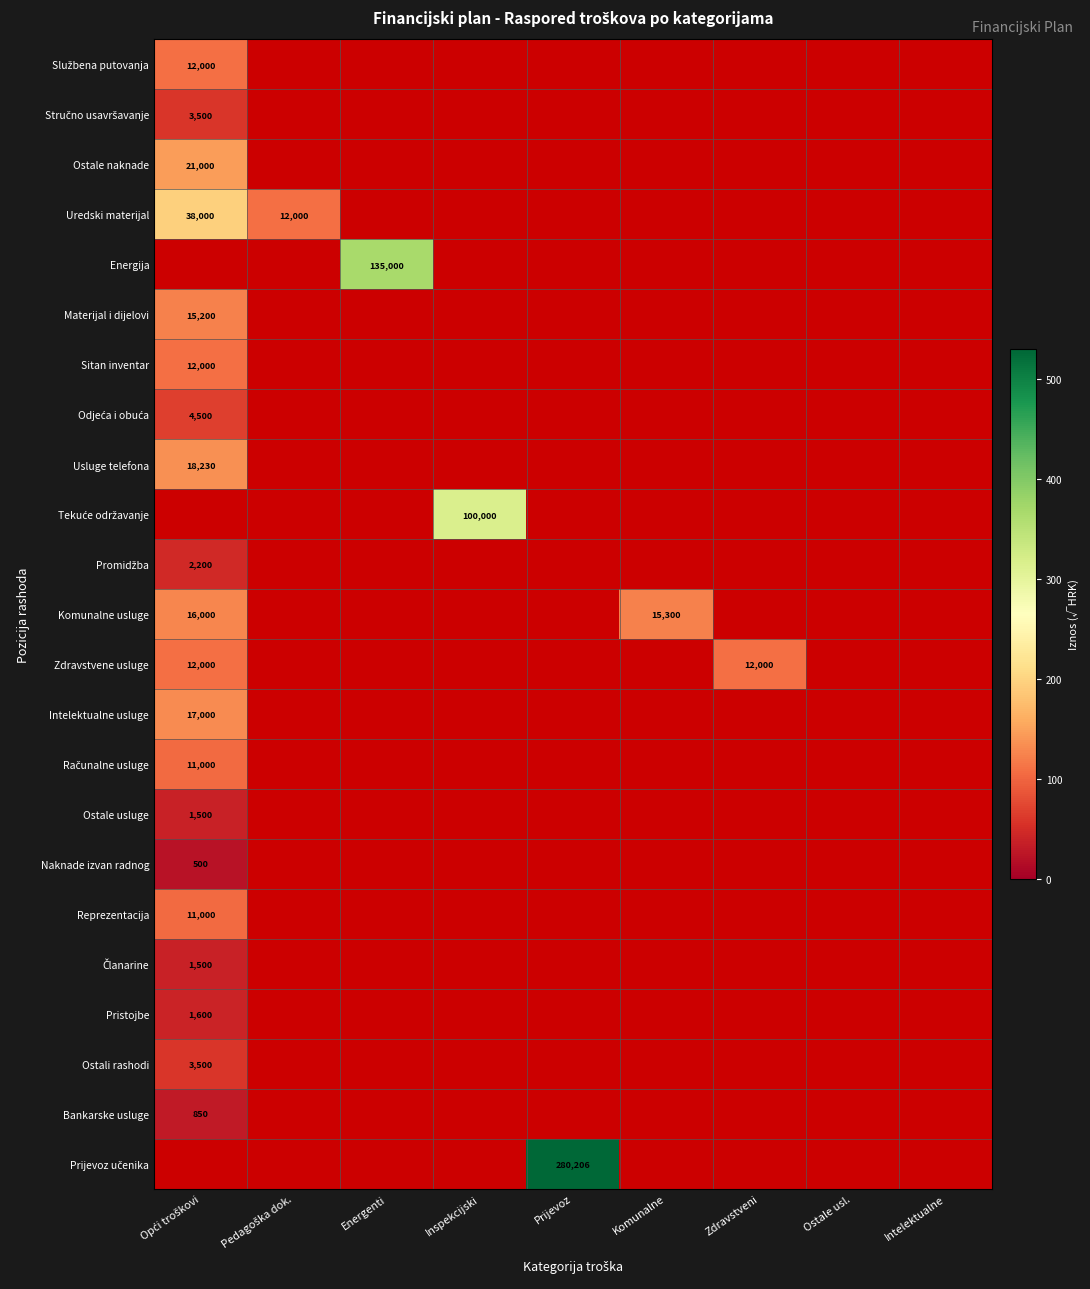

Count the number of data series in this chart.

23